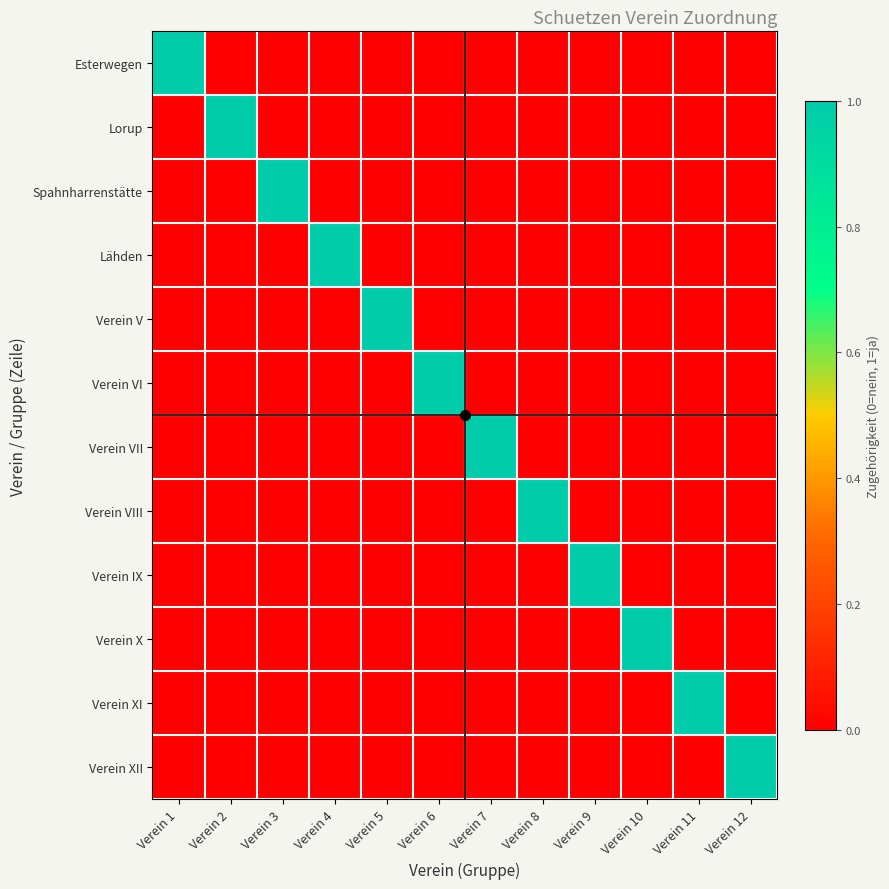

Which series has the widest spread of values?

Esterwegen